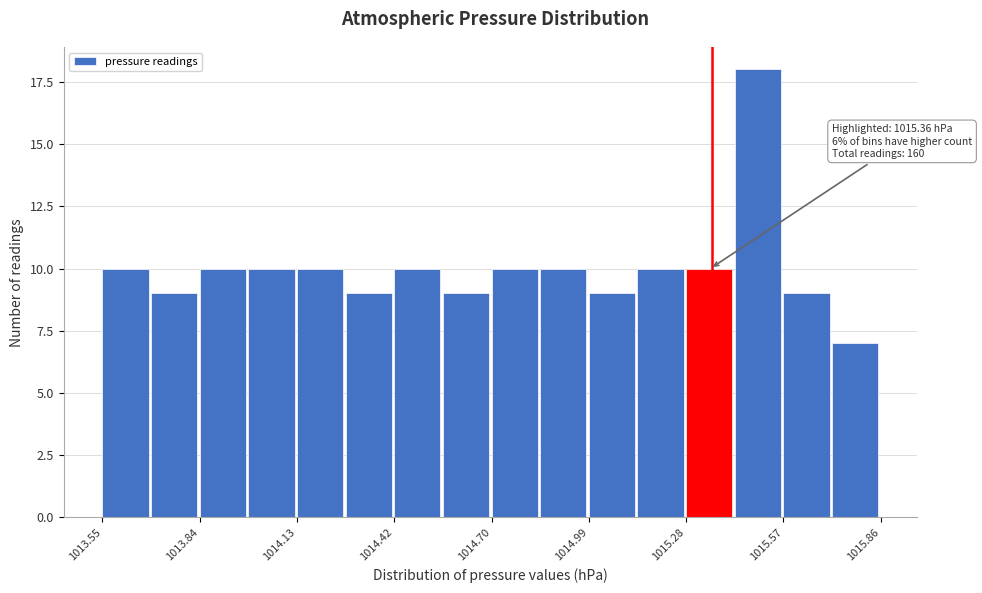

Read against the x-axis, roughly where is the centre of the tallest bar?

1015.50